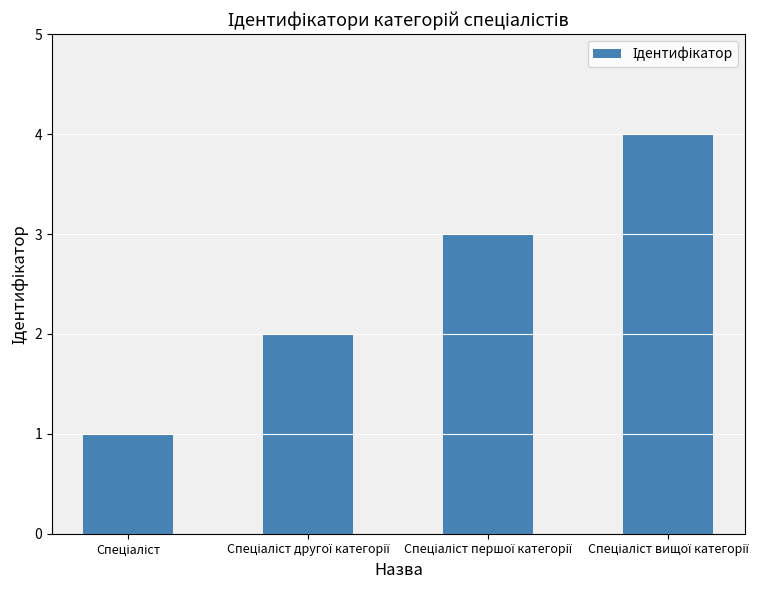

What is the sum of all values?

10